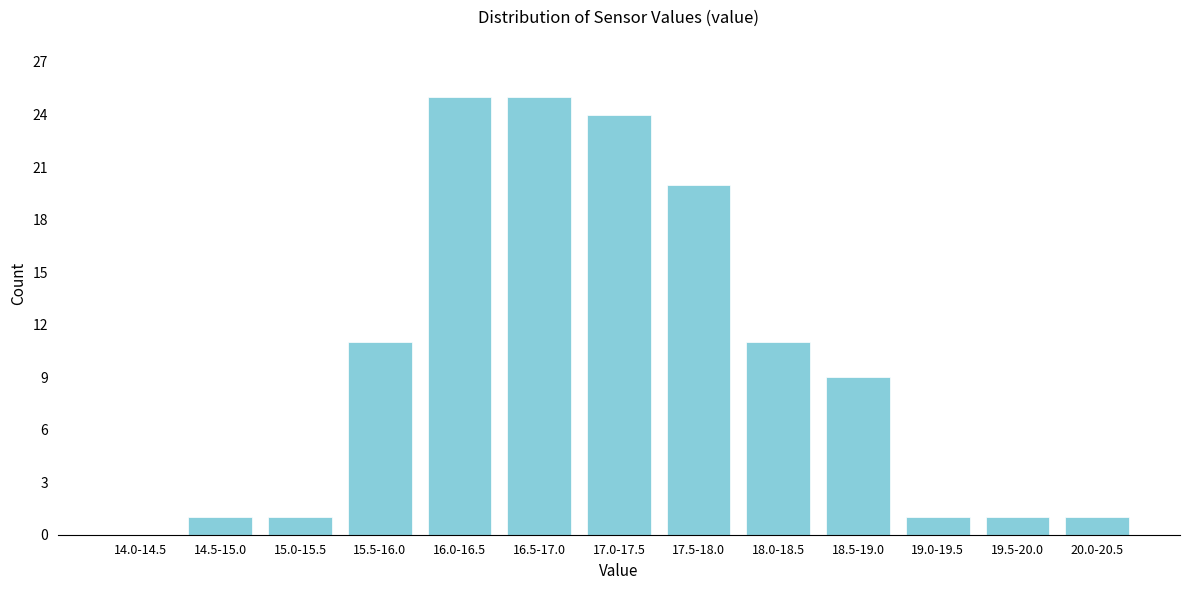

Reading right to left, extract all data points from this chart.

20.0-20.5=1	19.5-20.0=1	19.0-19.5=1	18.5-19.0=9	18.0-18.5=11	17.5-18.0=20	17.0-17.5=24	16.5-17.0=25	16.0-16.5=25	15.5-16.0=11	15.0-15.5=1	14.5-15.0=1	14.0-14.5=0